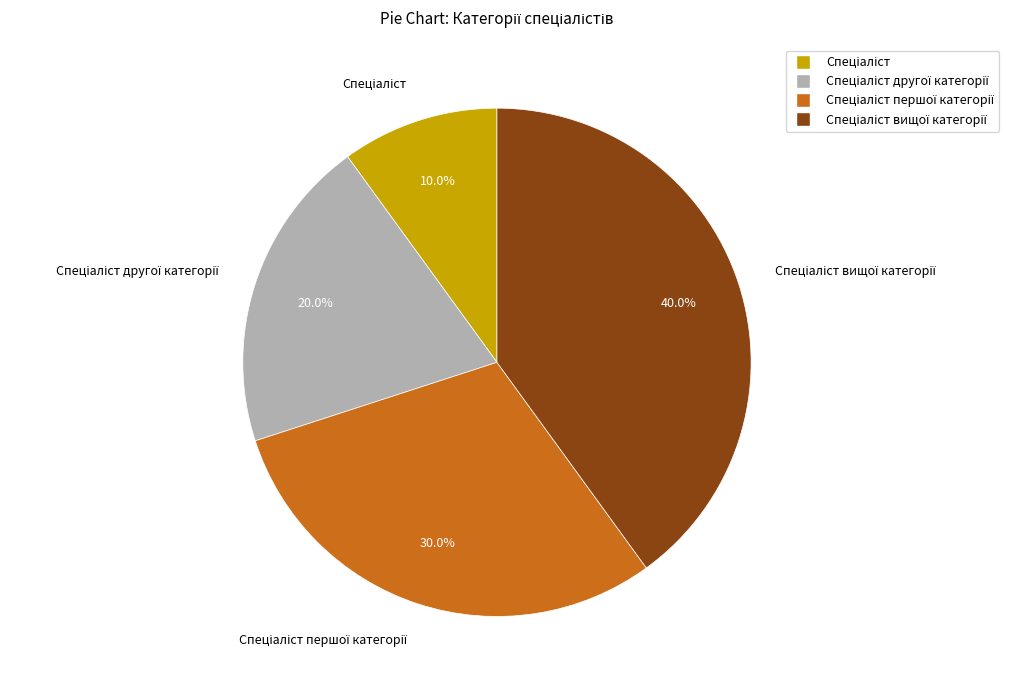

Does any single category account for the majority?

No